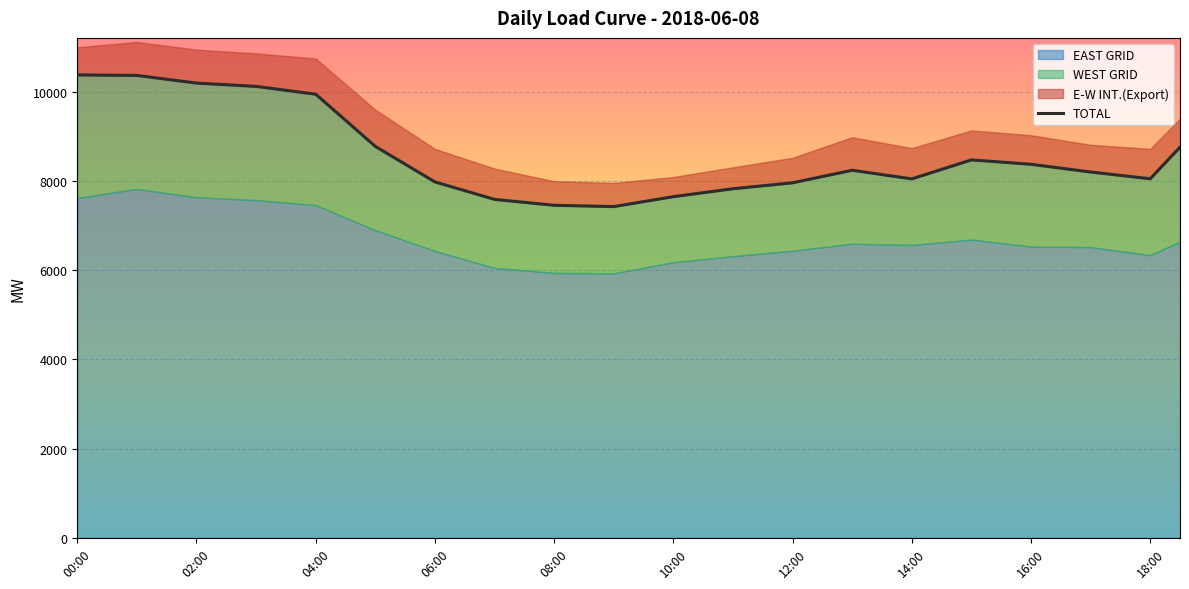

The value at 16:00 is 11061.0. True or false?

False